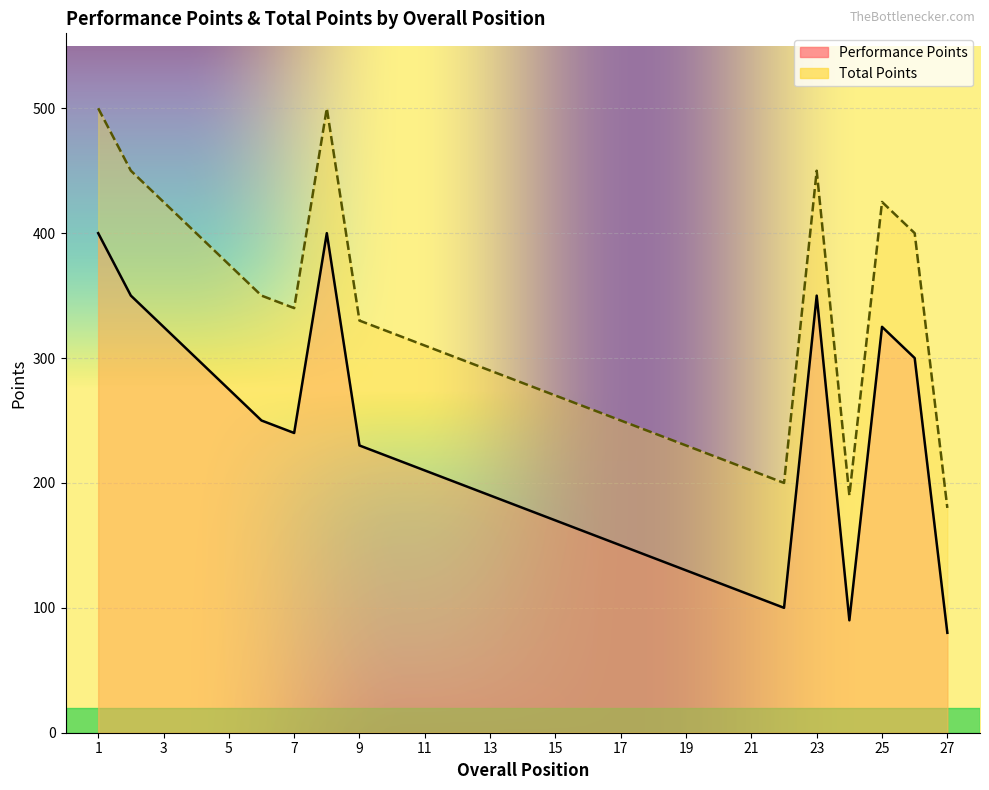

Reading left to right, what are all the values shown in this chart?

Performance Points: 1=400	2=350	3=325	4=300	5=275	6=250	7=240	8=400	9=230	10=220	11=210	12=200	13=190	14=180	15=170	16=160	17=150	18=140	19=130	20=120	21=110	22=100	23=350	24=90	25=325	26=300	27=80
Total Points: 1=500	2=450	3=425	4=400	5=375	6=350	7=340	8=500	9=330	10=320	11=310	12=300	13=290	14=280	15=270	16=260	17=250	18=240	19=230	20=220	21=210	22=200	23=450	24=190	25=425	26=400	27=180